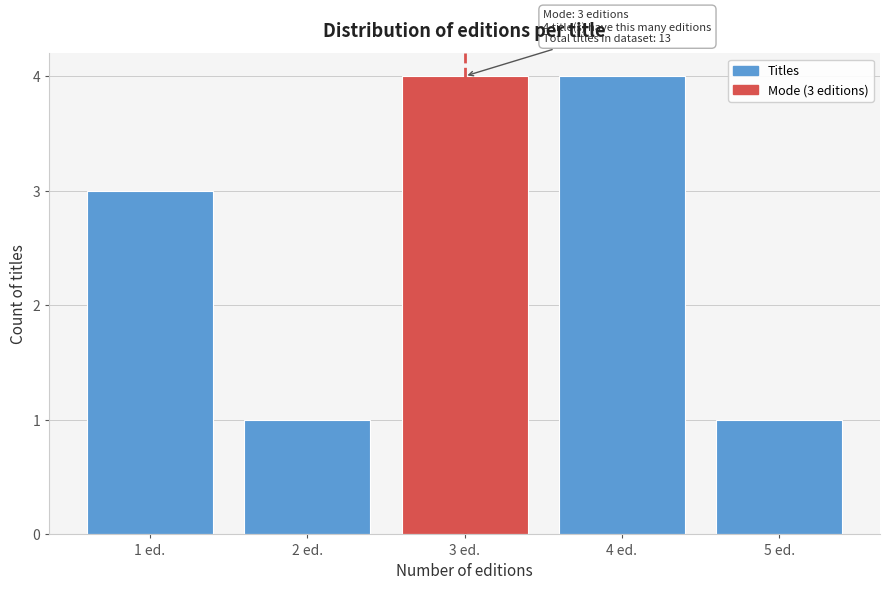

Reading left to right, what are all the values shown in this chart?

1 ed.=3	2 ed.=1	3 ed.=4	4 ed.=4	5 ed.=1